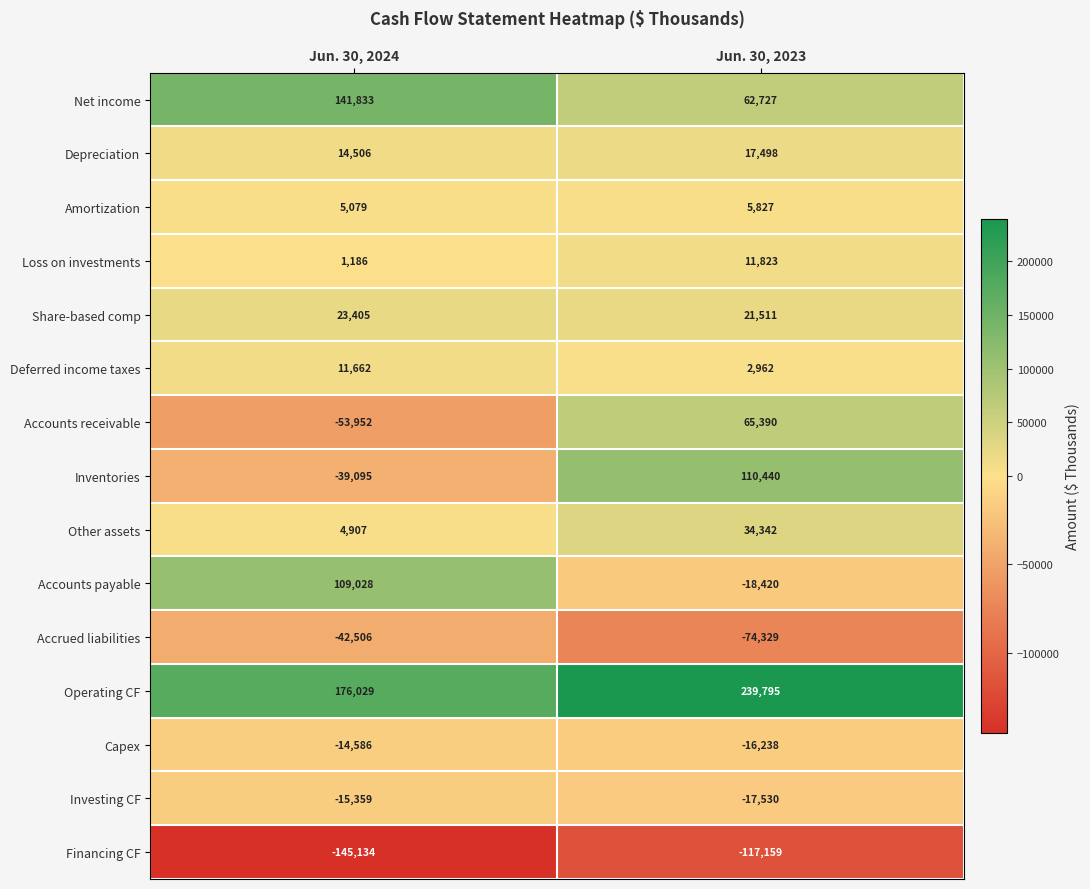

Which category has the lowest value across all series?

Jun. 30, 2024